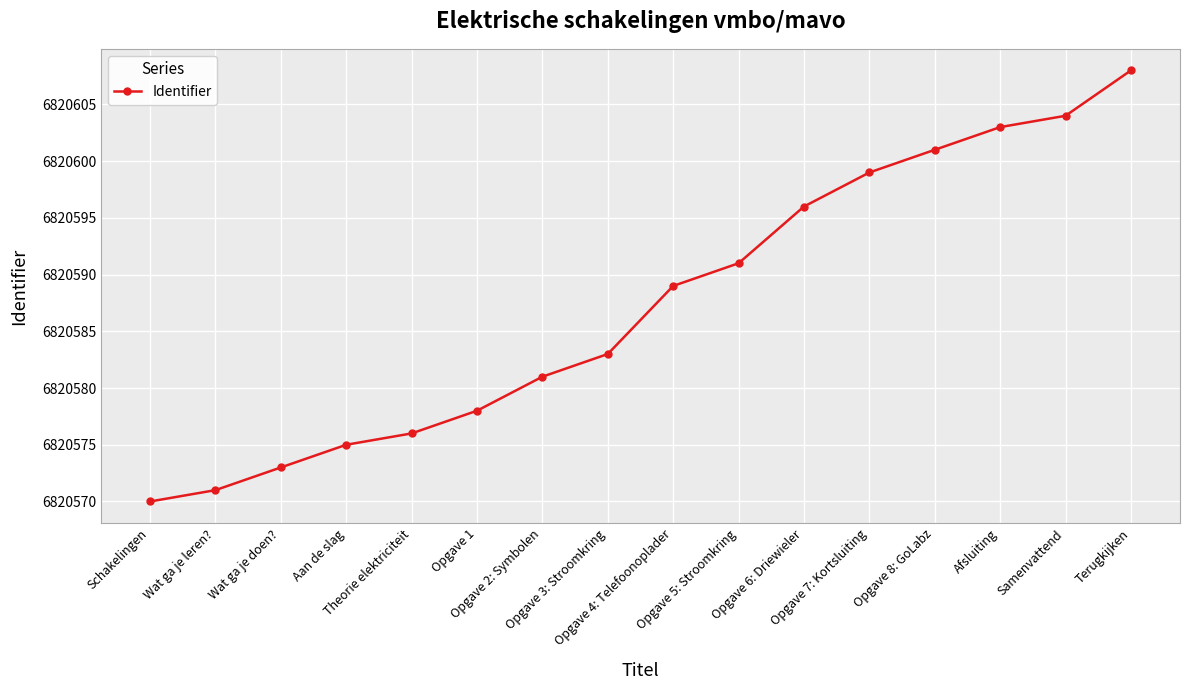

The chart shows a value of 2881161 at Aan de slag. True or false?

False